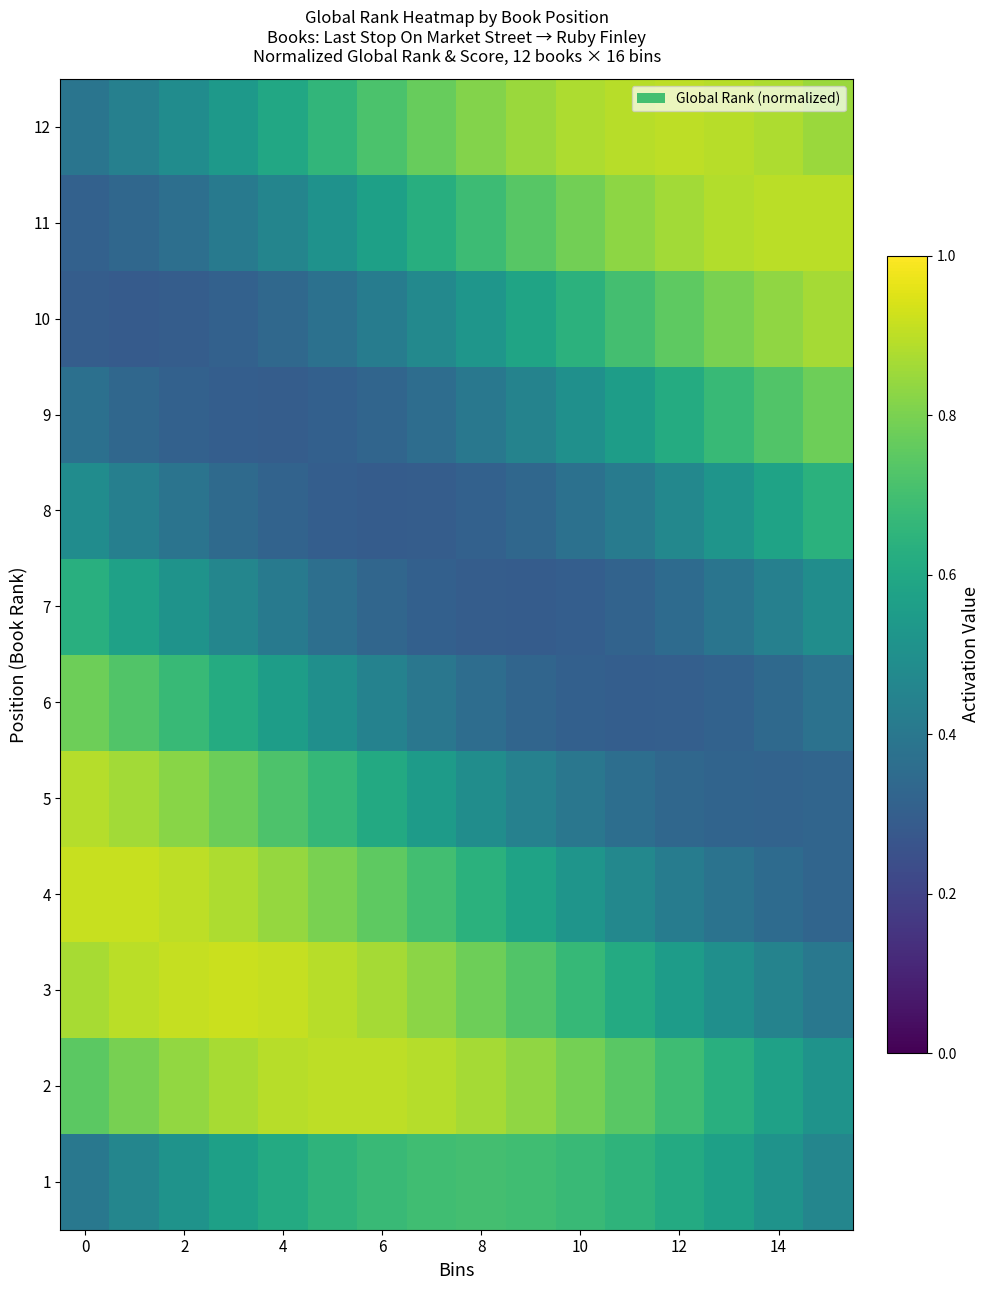

Reading left to right, list all the values displayed in this chart.

1: 0.4	0.5	0.5	0.6	0.6	0.6	0.7	0.7	0.7	0.7	0.7	0.6	0.6	0.6	0.5	0.5
2: 0.7	0.8	0.8	0.9	0.9	0.9	0.9	0.9	0.9	0.8	0.8	0.7	0.7	0.6	0.6	0.5
3: 0.9	0.9	0.9	0.9	0.9	0.9	0.9	0.8	0.8	0.7	0.7	0.6	0.6	0.5	0.4	0.4
4: 0.9	0.9	0.9	0.9	0.8	0.8	0.8	0.7	0.6	0.6	0.5	0.5	0.4	0.4	0.3	0.3
5: 0.9	0.9	0.8	0.8	0.7	0.7	0.6	0.5	0.5	0.4	0.4	0.4	0.3	0.3	0.3	0.3
6: 0.8	0.7	0.7	0.6	0.6	0.5	0.4	0.4	0.4	0.3	0.3	0.3	0.3	0.3	0.3	0.4
7: 0.6	0.6	0.5	0.5	0.4	0.4	0.3	0.3	0.3	0.3	0.3	0.3	0.4	0.4	0.4	0.5
8: 0.5	0.4	0.4	0.3	0.3	0.3	0.3	0.3	0.3	0.3	0.4	0.4	0.5	0.5	0.6	0.6
9: 0.4	0.3	0.3	0.3	0.3	0.3	0.3	0.4	0.4	0.4	0.5	0.6	0.6	0.7	0.7	0.8
10: 0.3	0.3	0.3	0.3	0.3	0.4	0.4	0.5	0.5	0.6	0.6	0.7	0.8	0.8	0.8	0.9
11: 0.3	0.3	0.4	0.4	0.5	0.5	0.6	0.6	0.7	0.7	0.8	0.8	0.9	0.9	0.9	0.9
12: 0.4	0.4	0.5	0.5	0.6	0.7	0.7	0.8	0.8	0.8	0.9	0.9	0.9	0.9	0.9	0.8